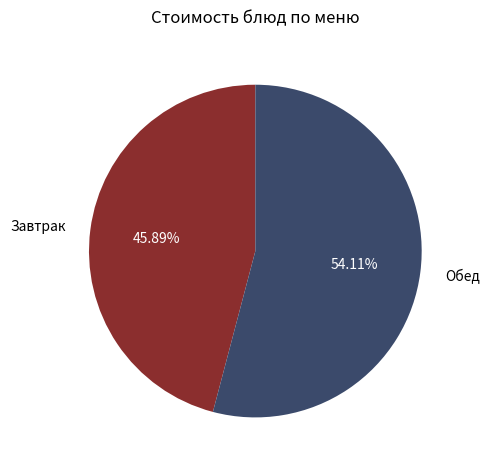

Between Завтрак and Обед, which is larger?

Обед